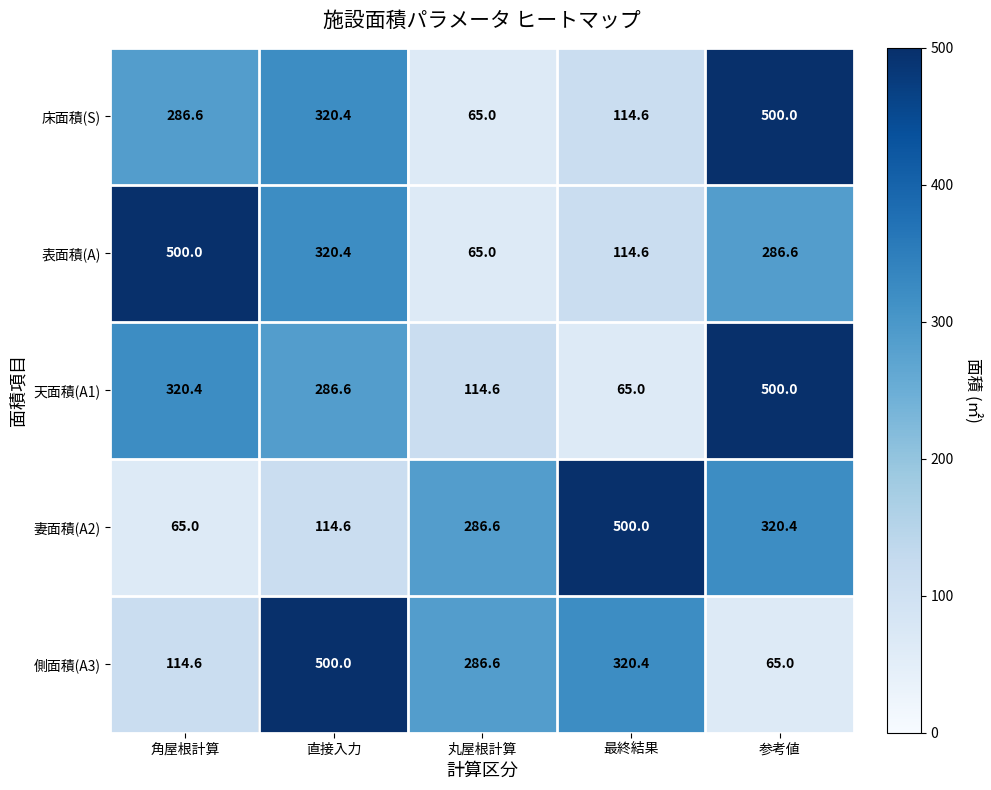

What is the spread (max minus min) of values at 直接入力?

385.4